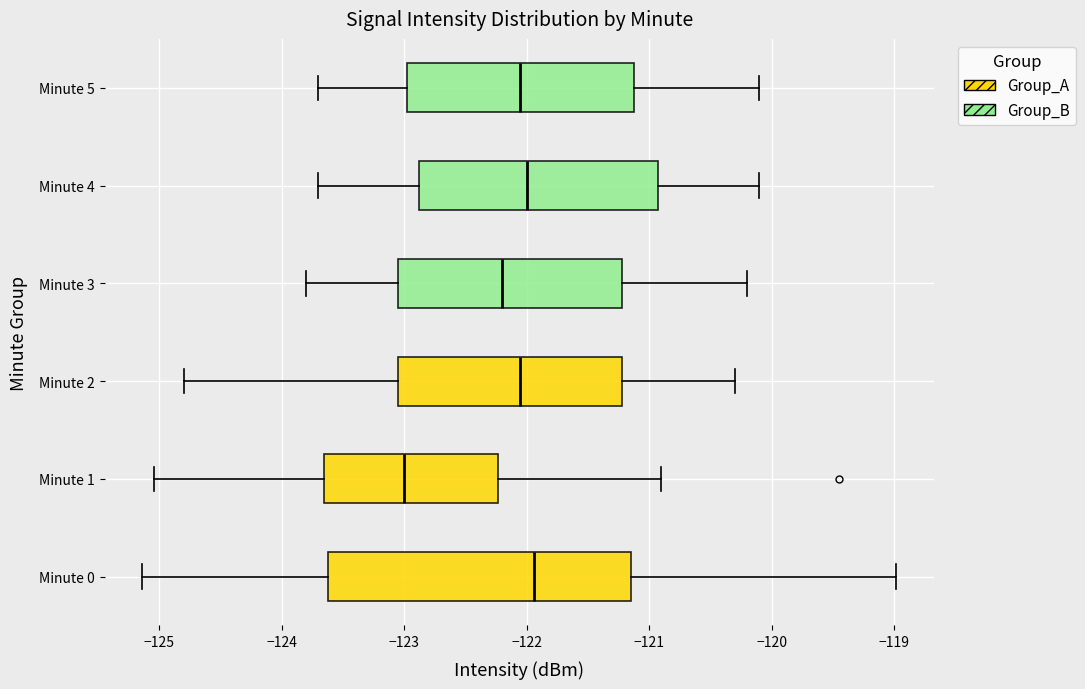

Which box has the furthest to the left median line?

Minute 1